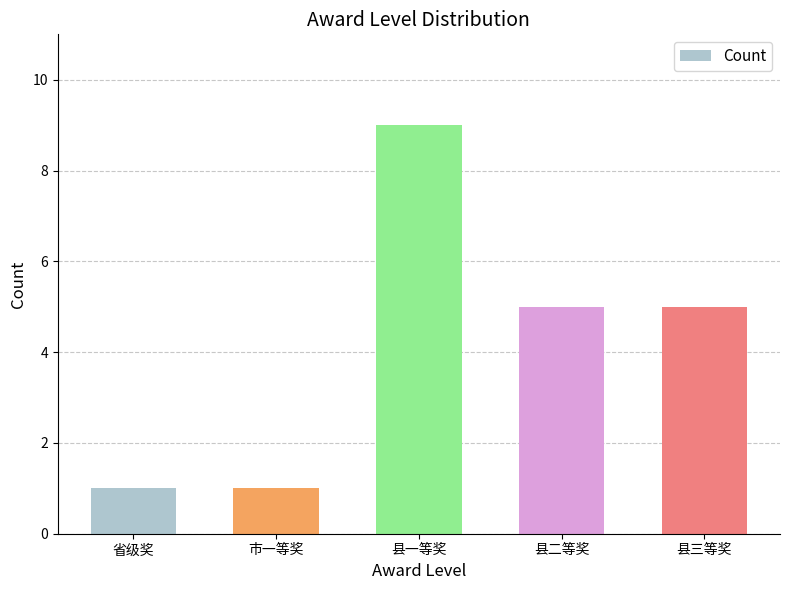

What is the maximum value shown in the chart?

9